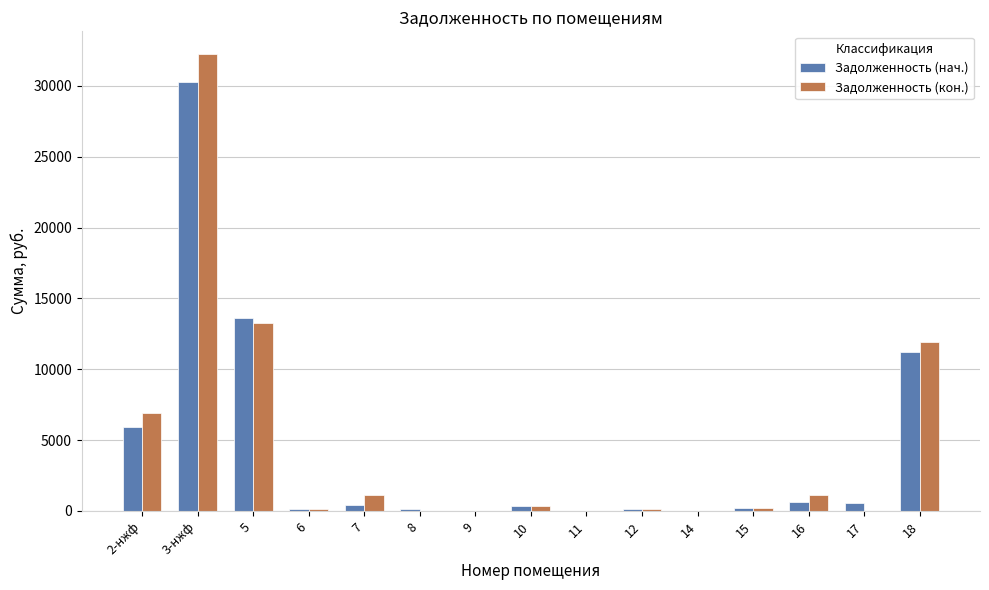

At which label does Задолженность (кон.) reach its peak?

3-нжф